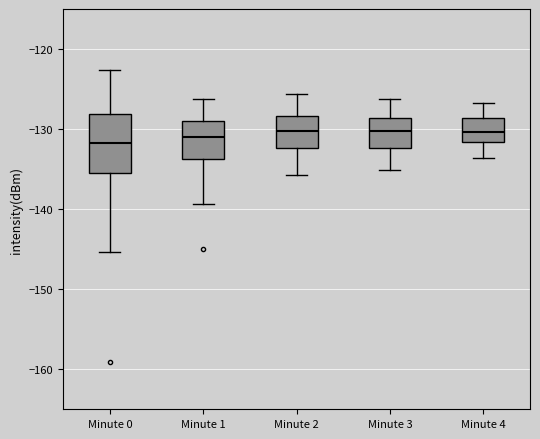

Comparing the boxes themselves (not the whiskers), which one is the tallest?

Minute 0